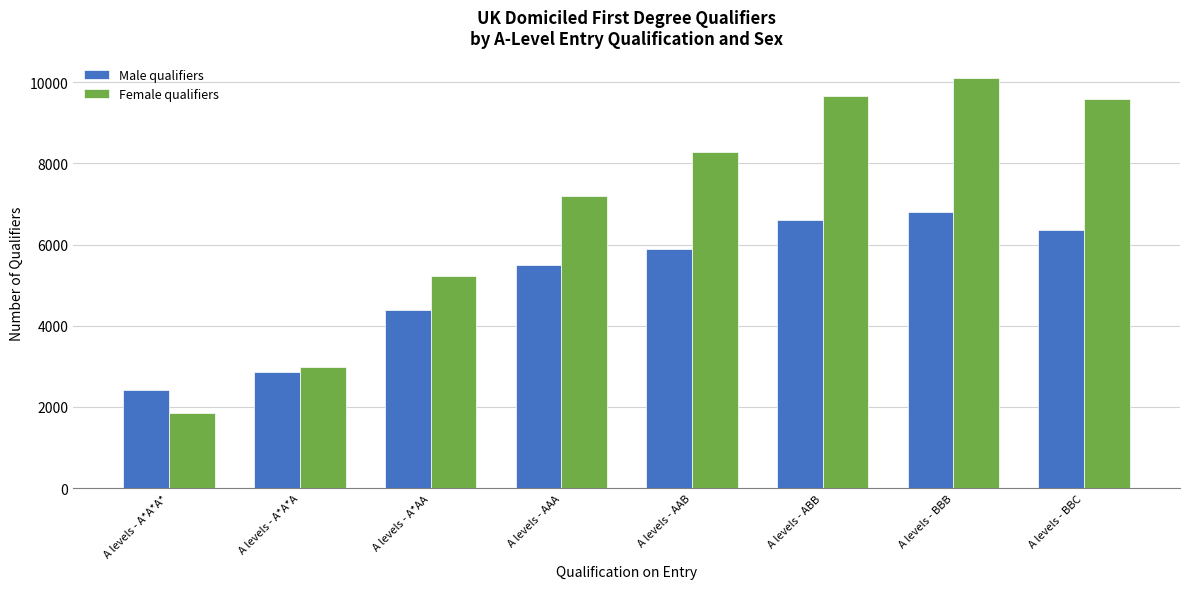

What is the minimum value for Female qualifiers?

1840